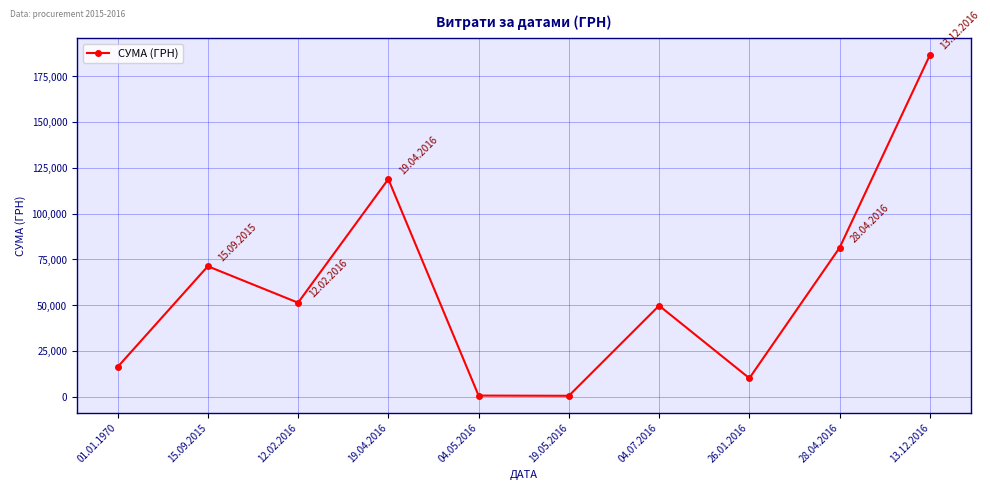

True or false: the data shows 17857.1 at 26.01.2016.

False